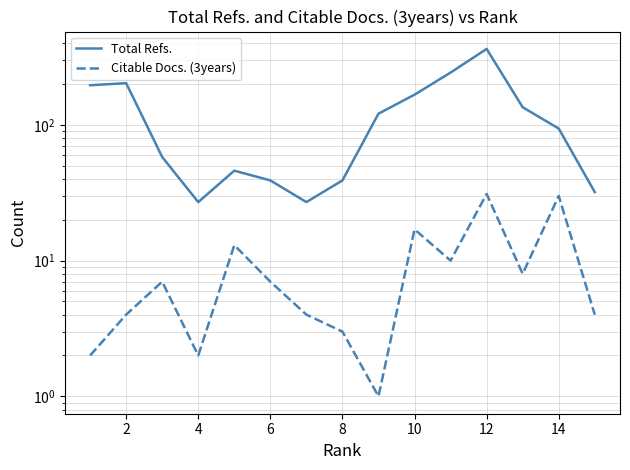

Reading left to right, extract all data points from this chart.

Total Refs.: 196	203	58	27	46	39	27	39	121	167	243	363	135	94	32
Citable Docs. (3years): 2	4	7	2	13	7	4	3	1	17	10	31	8	30	4